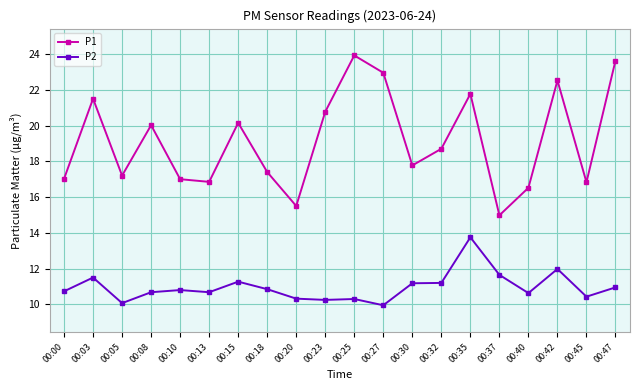

True or false: P1 and P2 intersect in this chart.

False